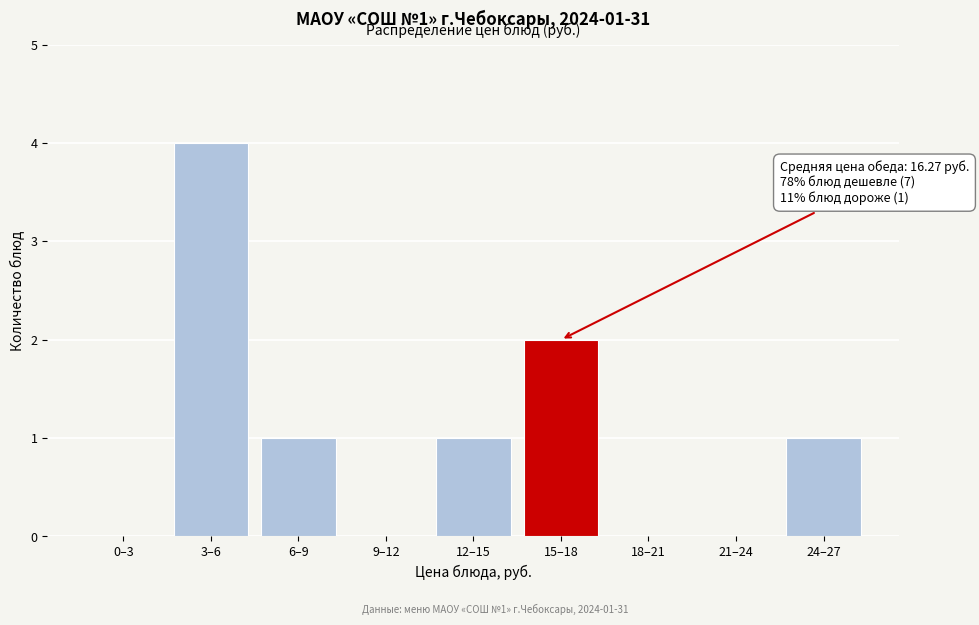

Reading left to right, transcribe all the data shown in this chart.

0–3=0	3–6=4	6–9=1	9–12=0	12–15=1	15–18=2	18–21=0	21–24=0	24–27=1